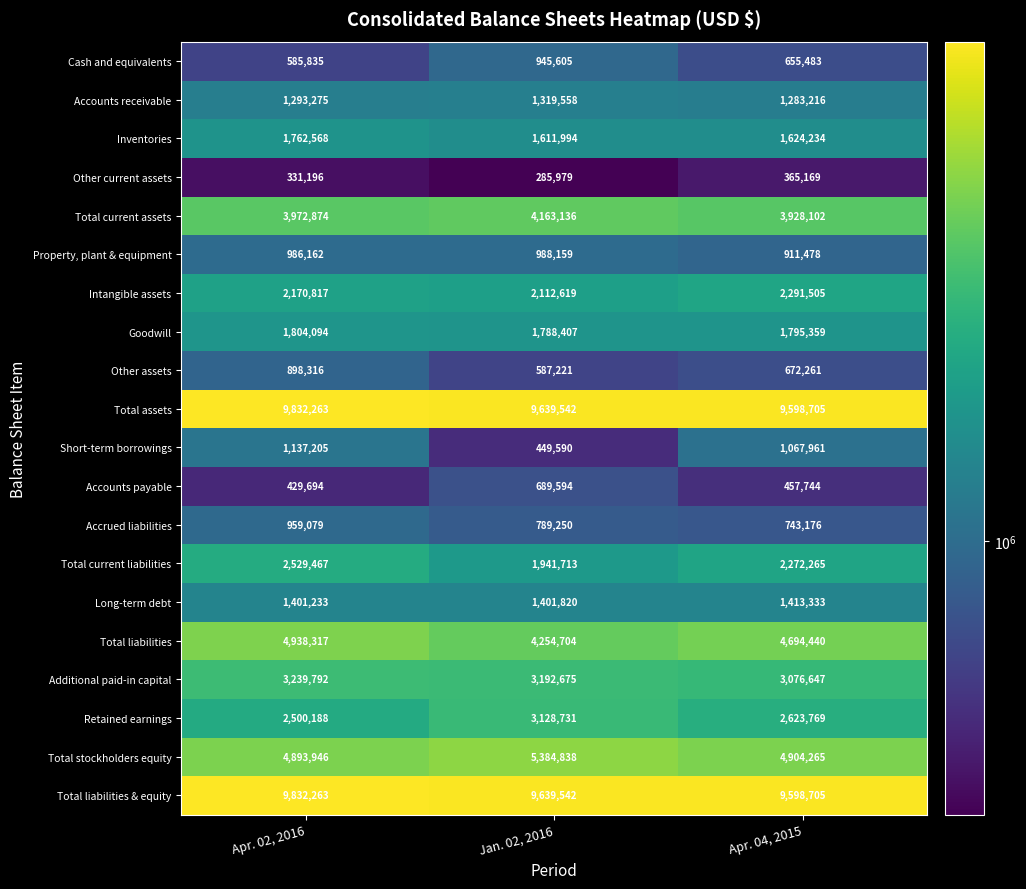

How many distinct data groups are displayed?

20